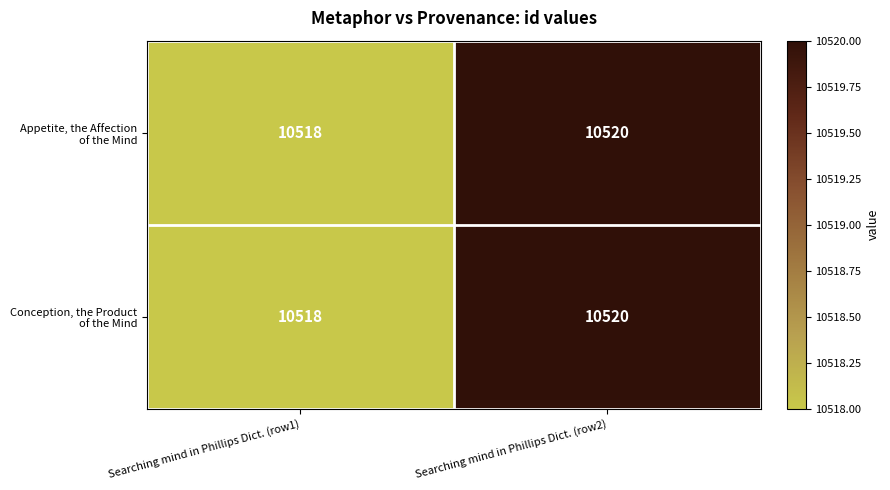

What is the total value across all series at Searching mind in Phillips Dict. (row1)?

21036